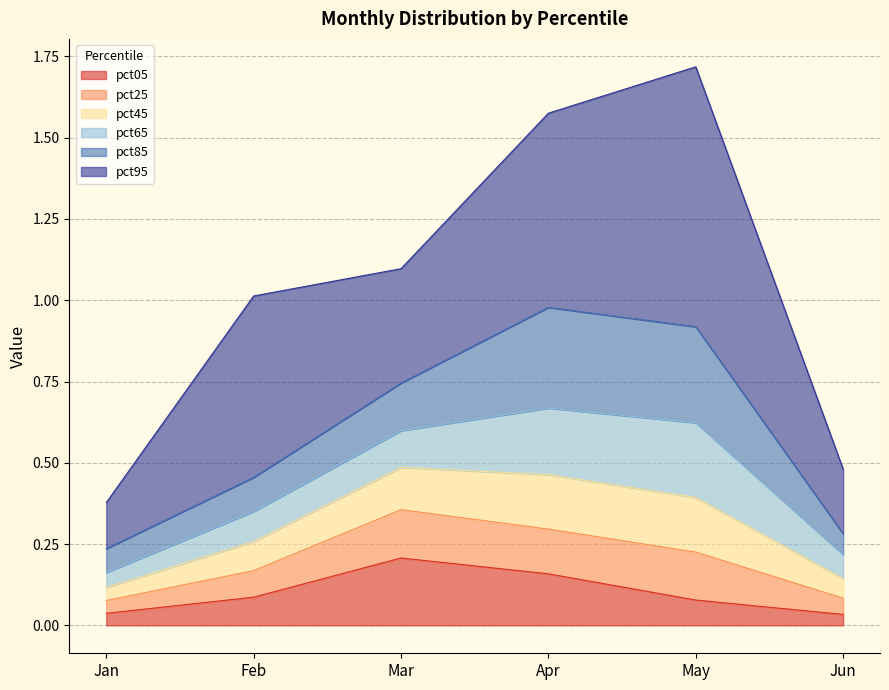

Does the chart have visible grid lines?

Yes